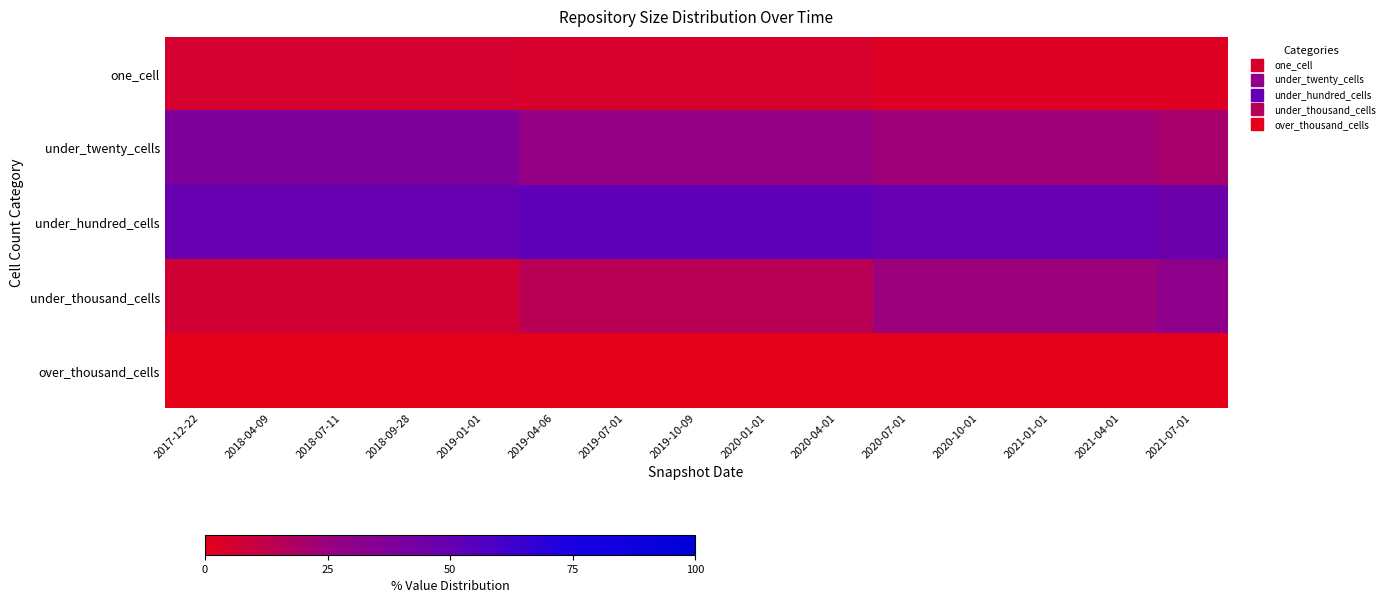

Which series changed the most between 2020-01-01 and 2020-10-01?

under_thousand_cells